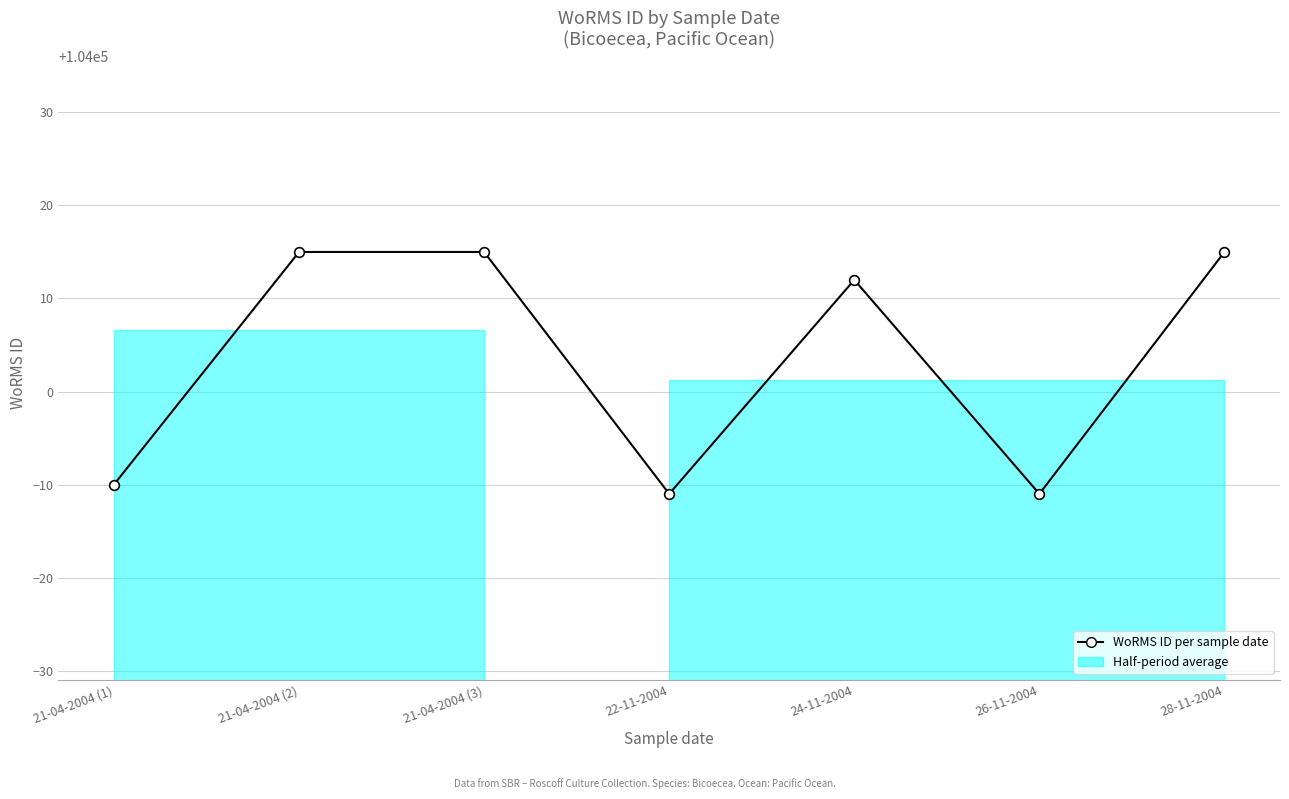

What is the smallest value displayed?

103989